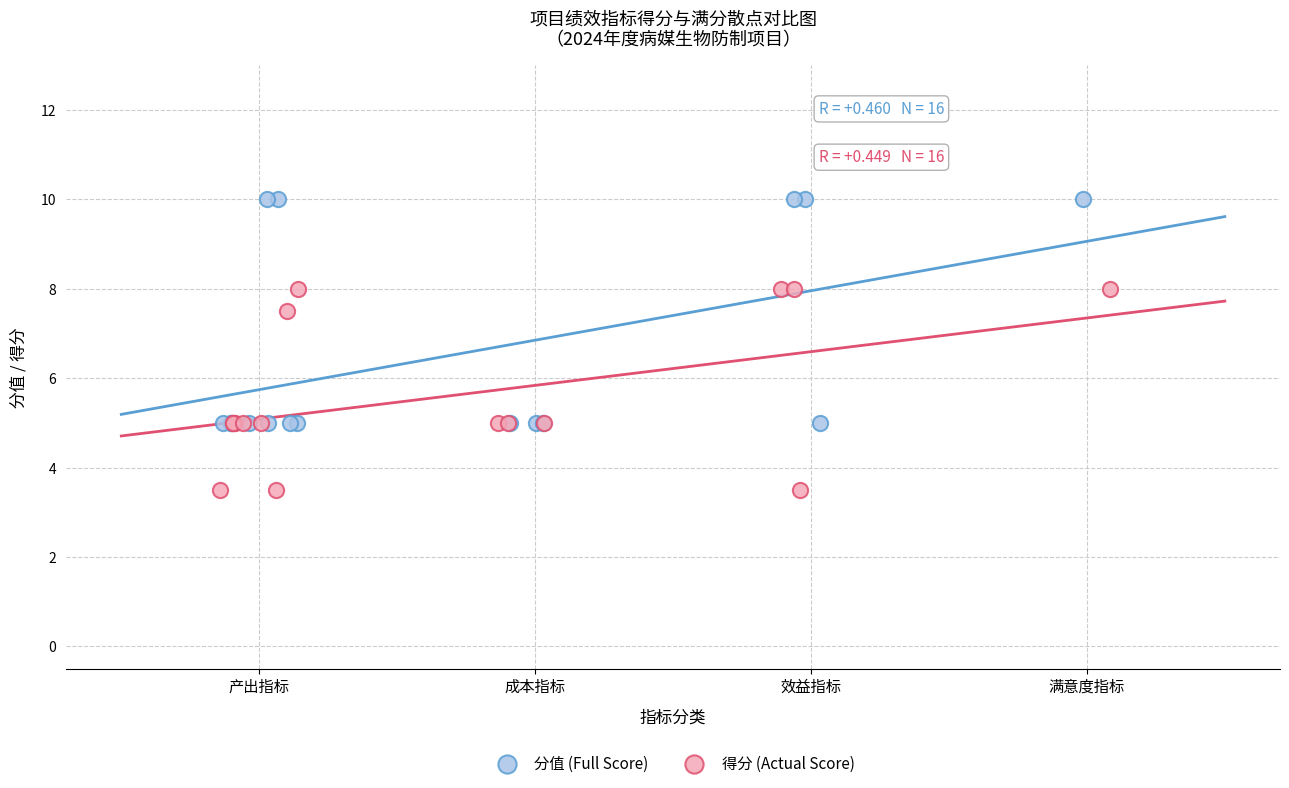

What are all the series names shown in the legend?

分值 (Full Score), 得分 (Actual Score)